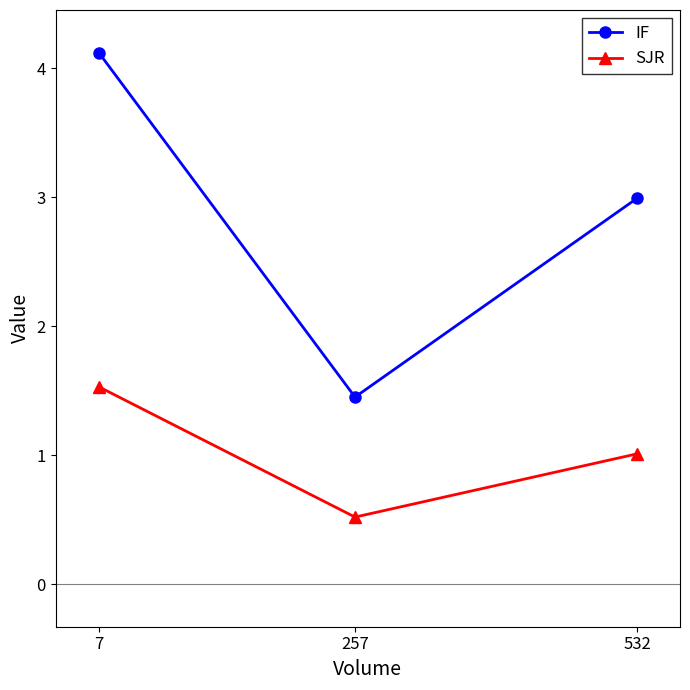

What is the difference between the highest and lowest values at 7?

2.6